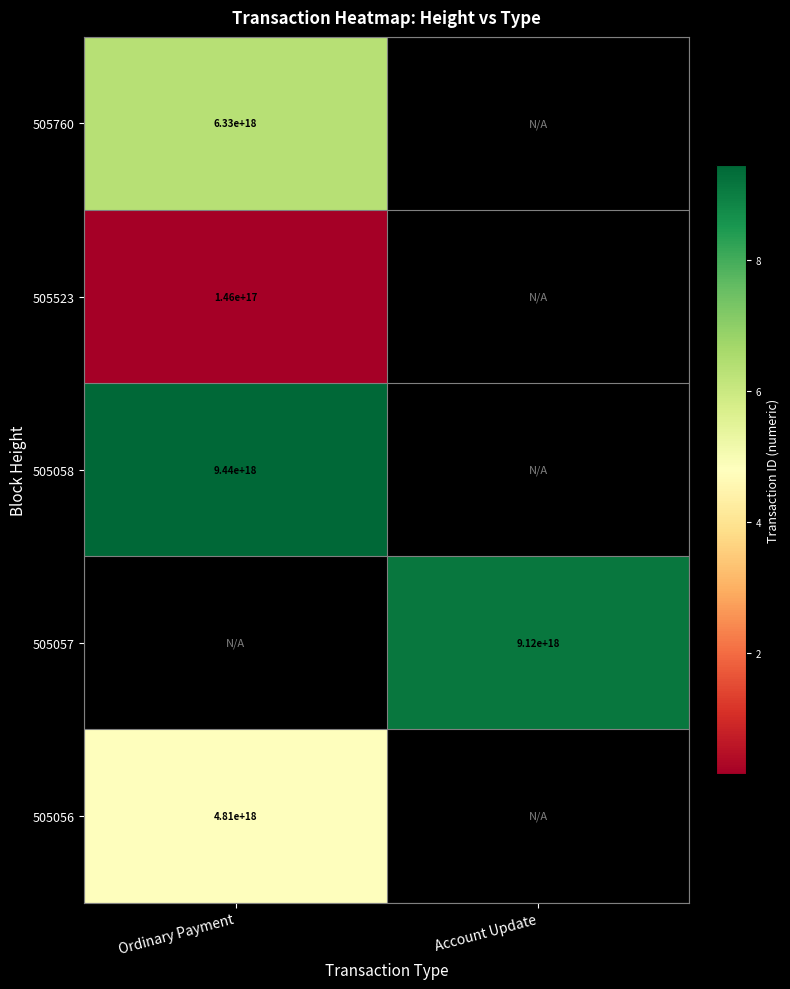

The 505056 series shows 4810000000000000000 at Ordinary Payment. True or false?

True